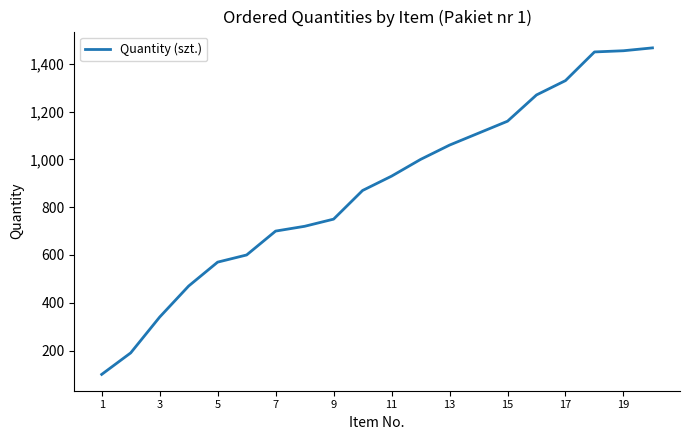

What is the average value?

877